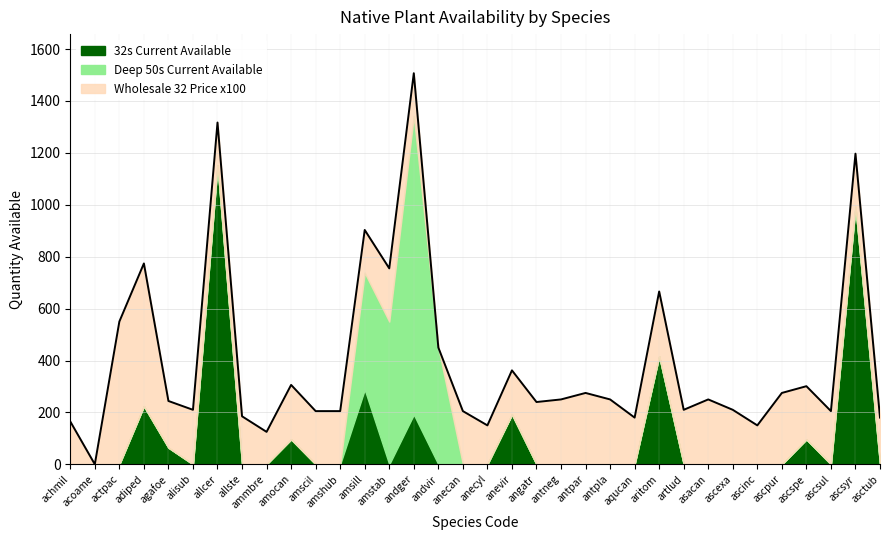

At which label is Wholesale 32 Price x100 closest to 275?

antpar